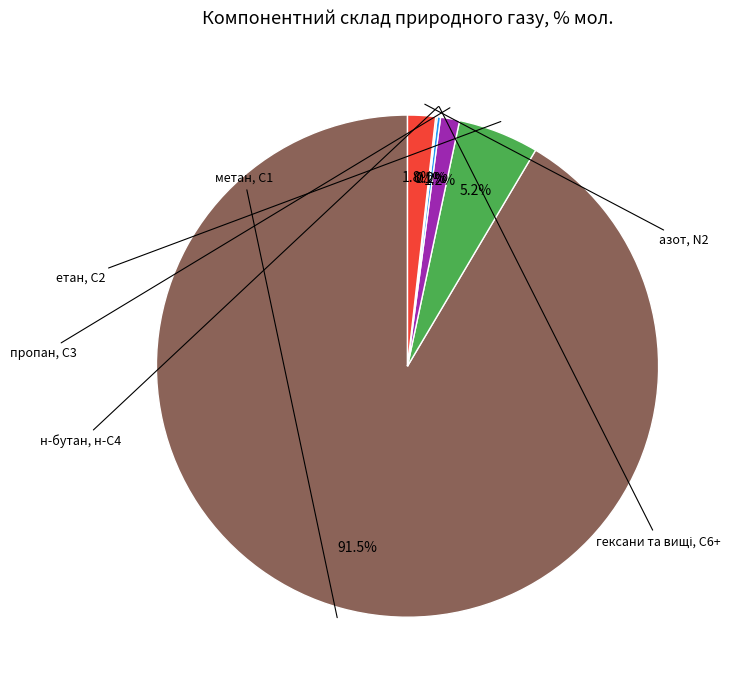

Is there any slice that represents more than half of the pie?

Yes